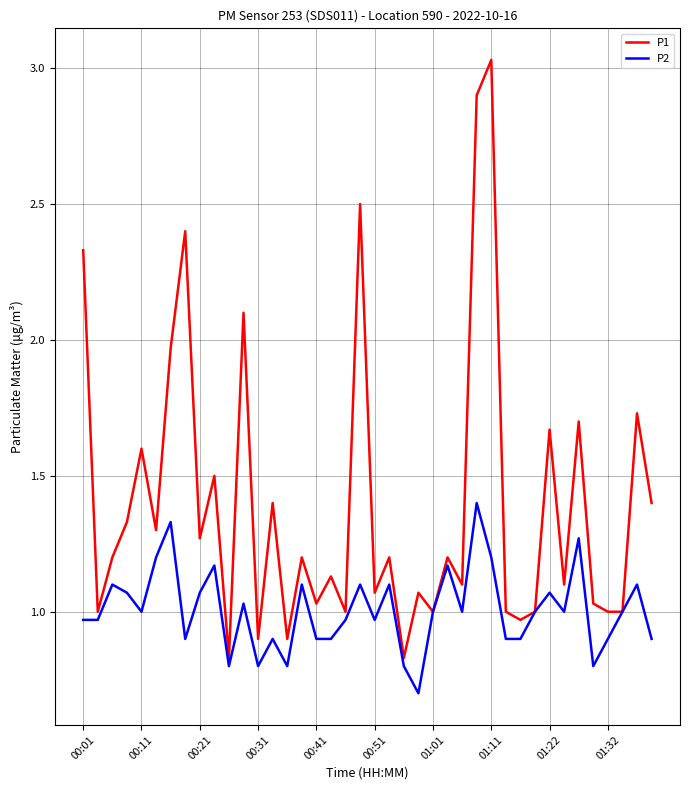

What is the maximum value for P2?

1.4